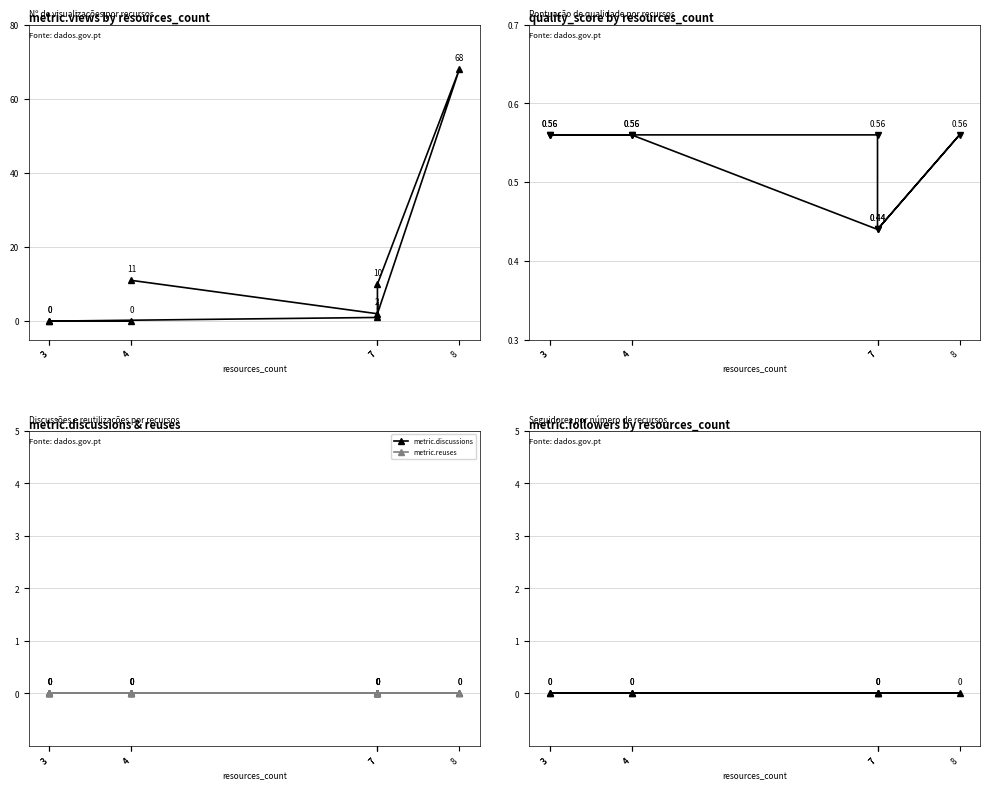

What is the total value across all series at 7?

1.6